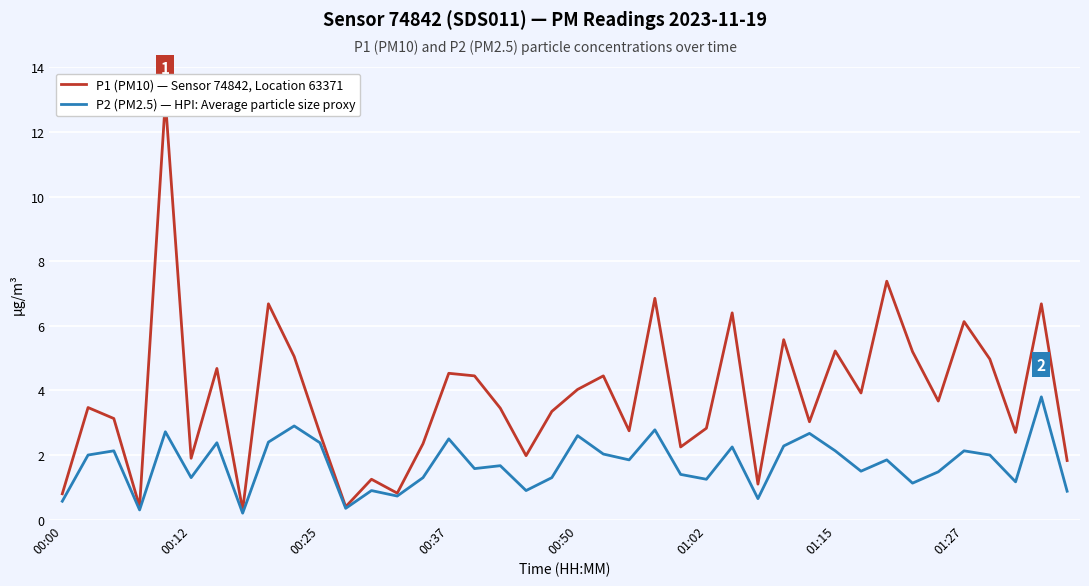

What are all the series names shown in the legend?

P1 (PM10) — Sensor 74842, Location 63371, P2 (PM2.5) — HPI: Average particle size proxy